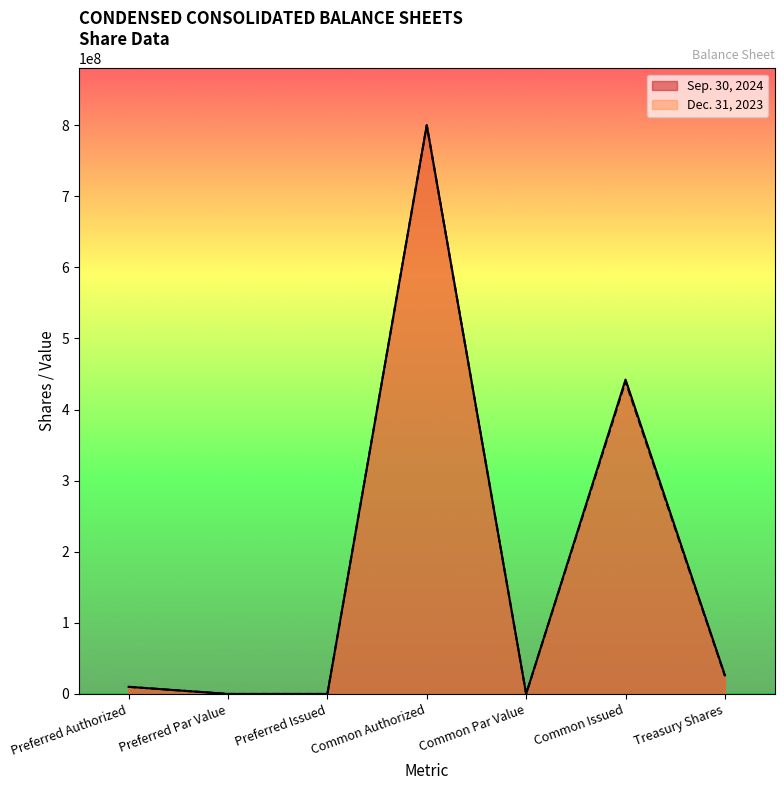

How many lines are shown in the chart?

2